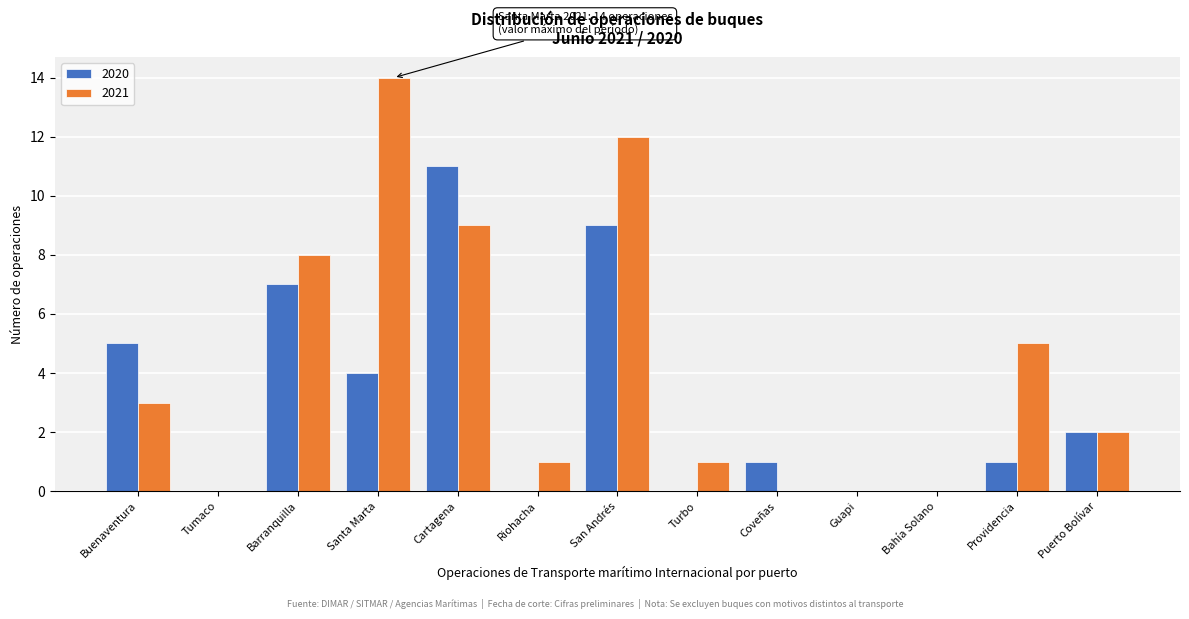

Reading right to left, what are all the values shown in this chart?

2020: Puerto Bolívar=2	Providencia=1	Bahía Solano=0	Guapi=0	Coveñas=1	Turbo=0	San Andrés=9	Riohacha=0	Cartagena=11	Santa Marta=4	Barranquilla=7	Tumaco=0	Buenaventura=5
2021: Puerto Bolívar=2	Providencia=5	Bahía Solano=0	Guapi=0	Coveñas=0	Turbo=1	San Andrés=12	Riohacha=1	Cartagena=9	Santa Marta=14	Barranquilla=8	Tumaco=0	Buenaventura=3